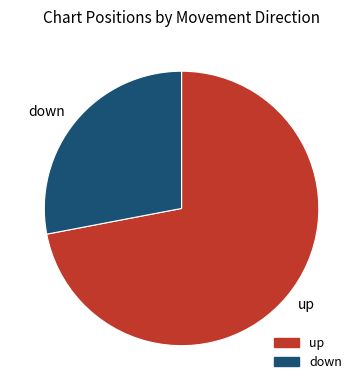

Which has a higher value, up or down?

up